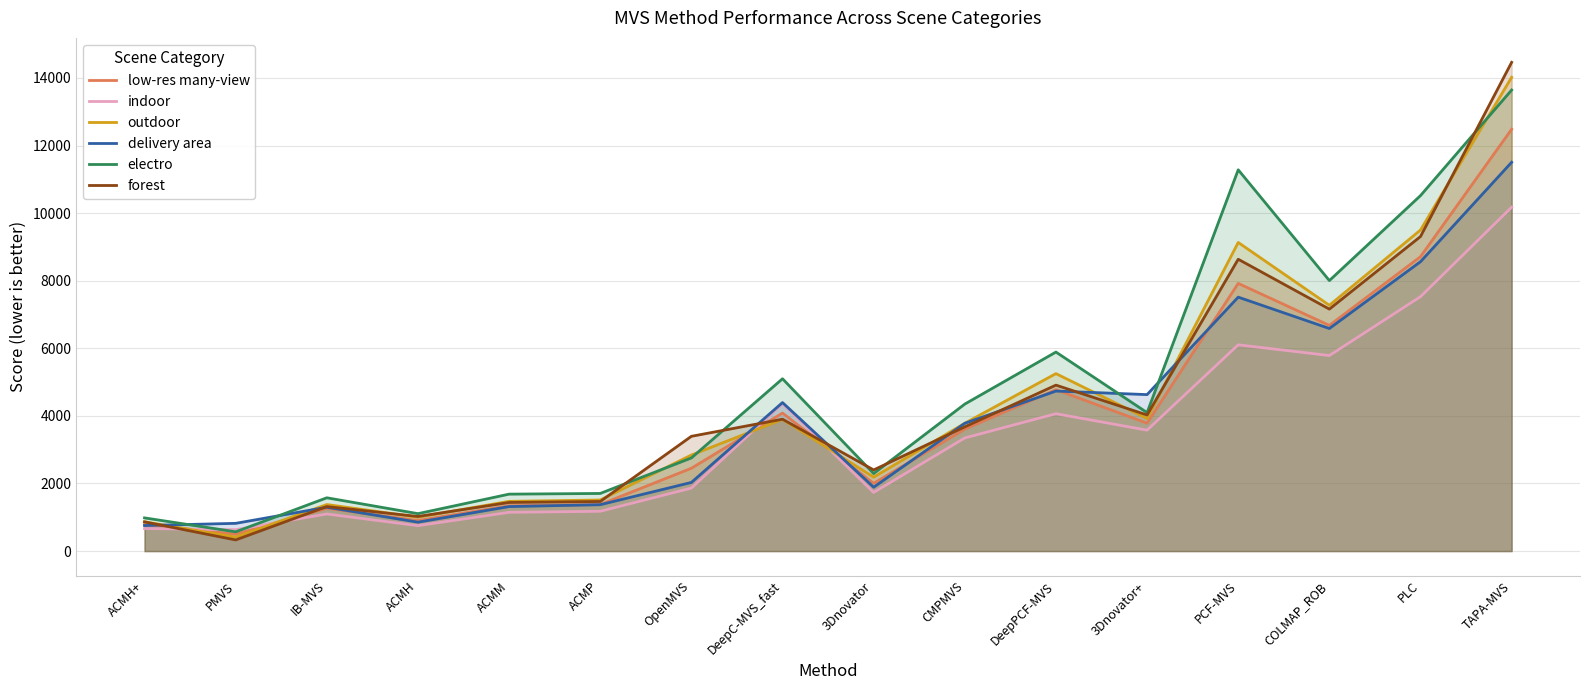

At which category is the sum across all series the highest?

TAPA-MVS